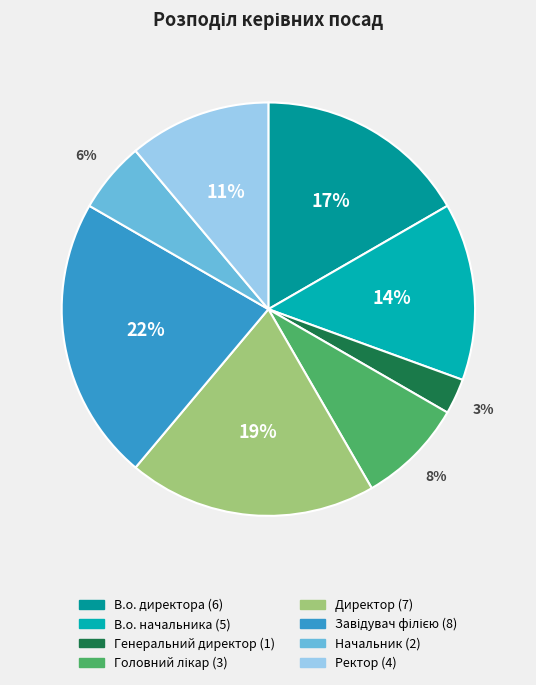

How many slices are in this pie chart?

8